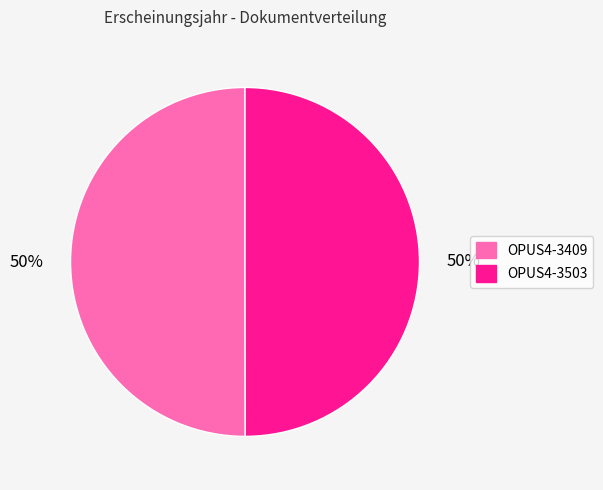

How many segments does this pie chart have?

2